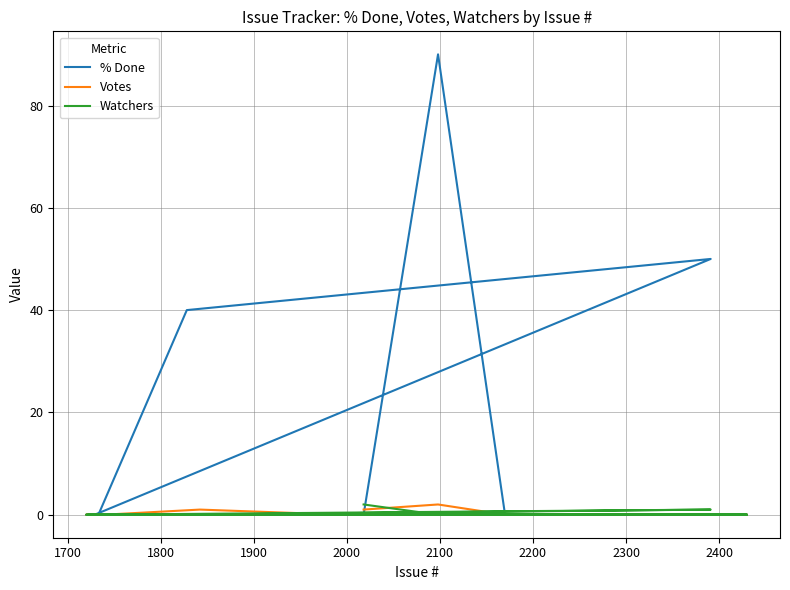

What are all the series names shown in the legend?

% Done, Votes, Watchers